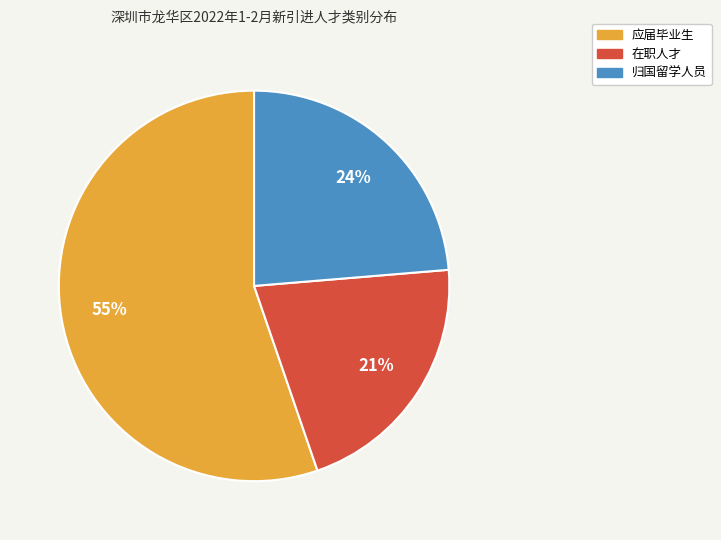

Which category has the biggest portion of the pie?

应届毕业生